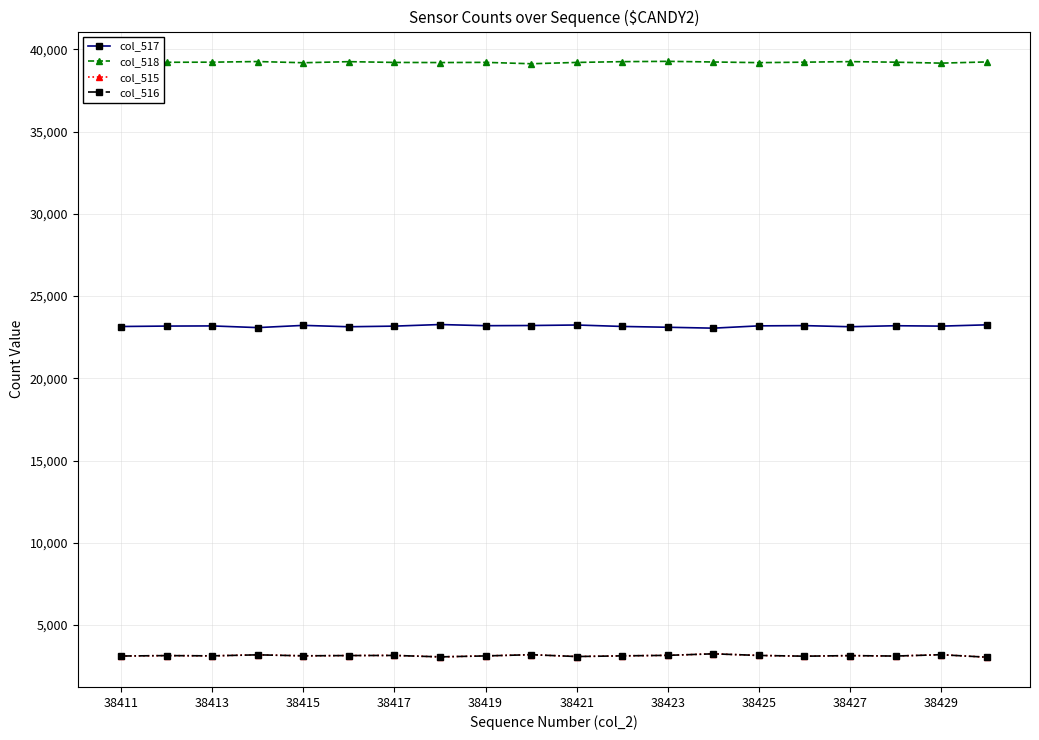

True or false: col_516 has more than 2 interior local peaks.

True